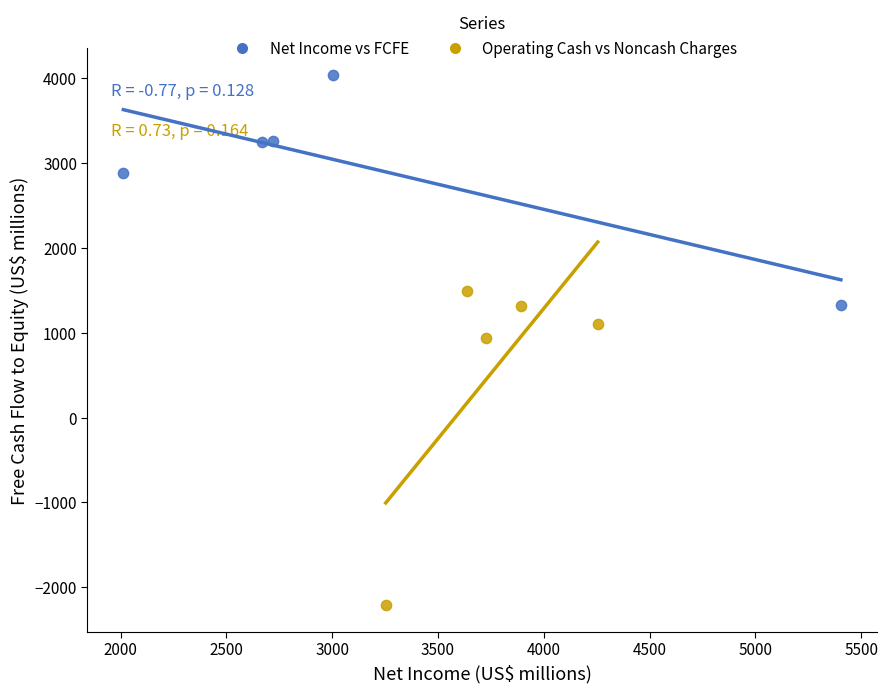

Which series reaches the maximum Y coordinate?

Net Income vs FCFE